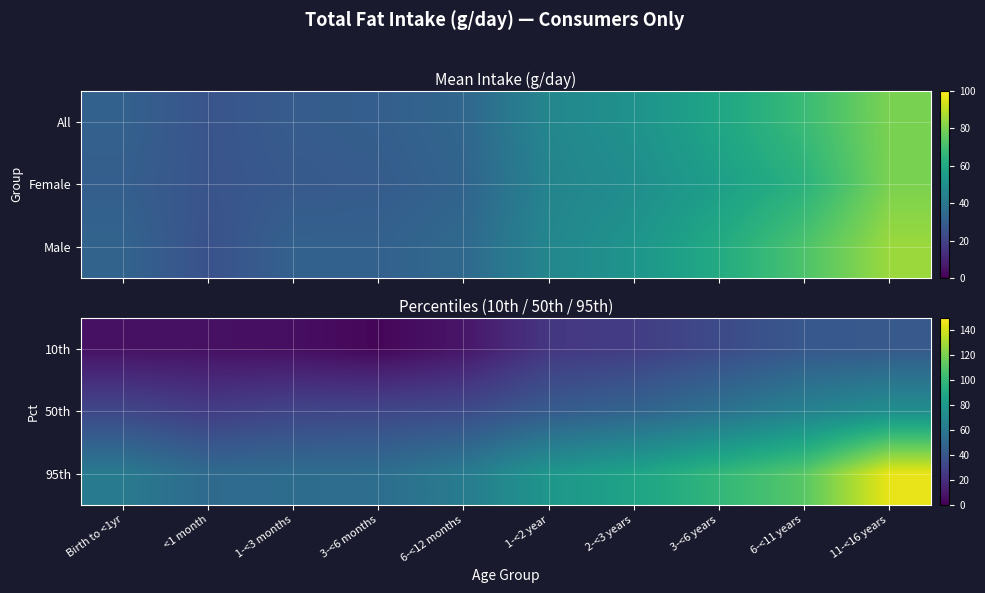

List the series in order of their overall mean, lowest first.

10th, 50th, 95th